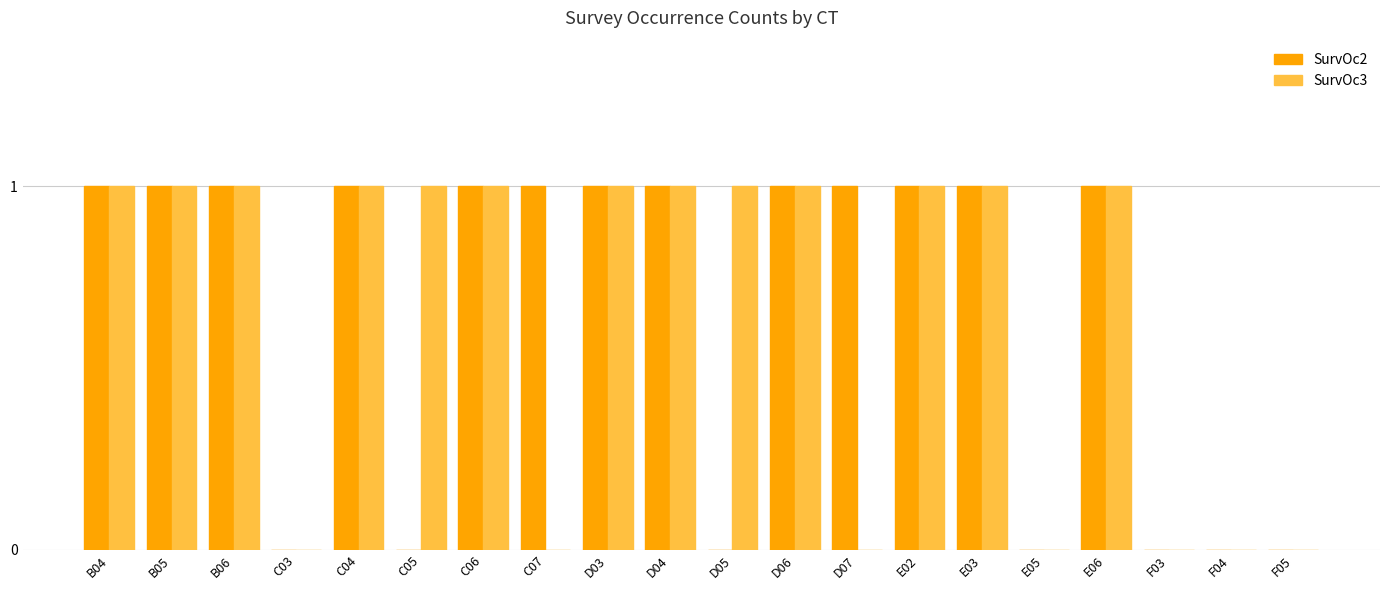

What are all the series names shown in the legend?

SurvOc2, SurvOc3